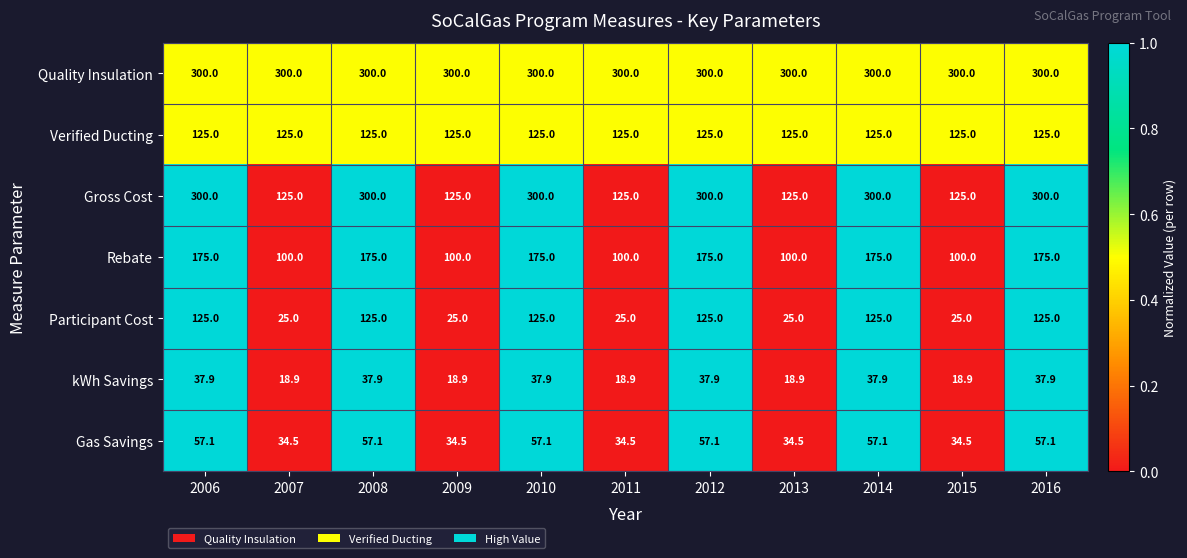

What is the difference between the maximum and second lowest values in the Gross Cost series?

175.0